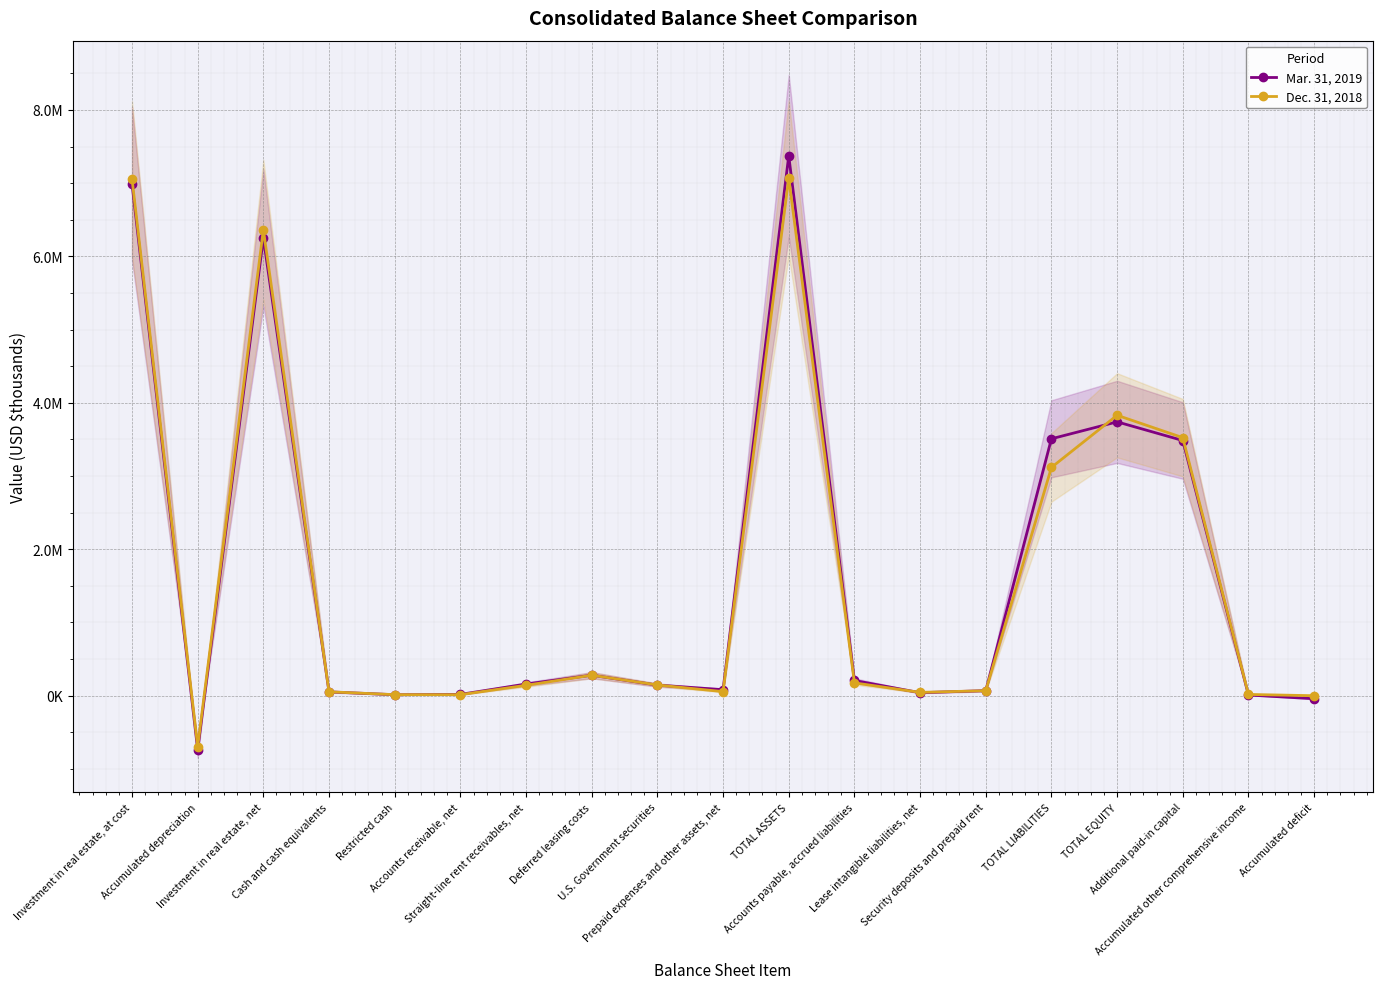

Between which two adjacent categories do Mar. 31, 2019 and Dec. 31, 2018 first intersect?

Restricted cash and Accounts receivable, net